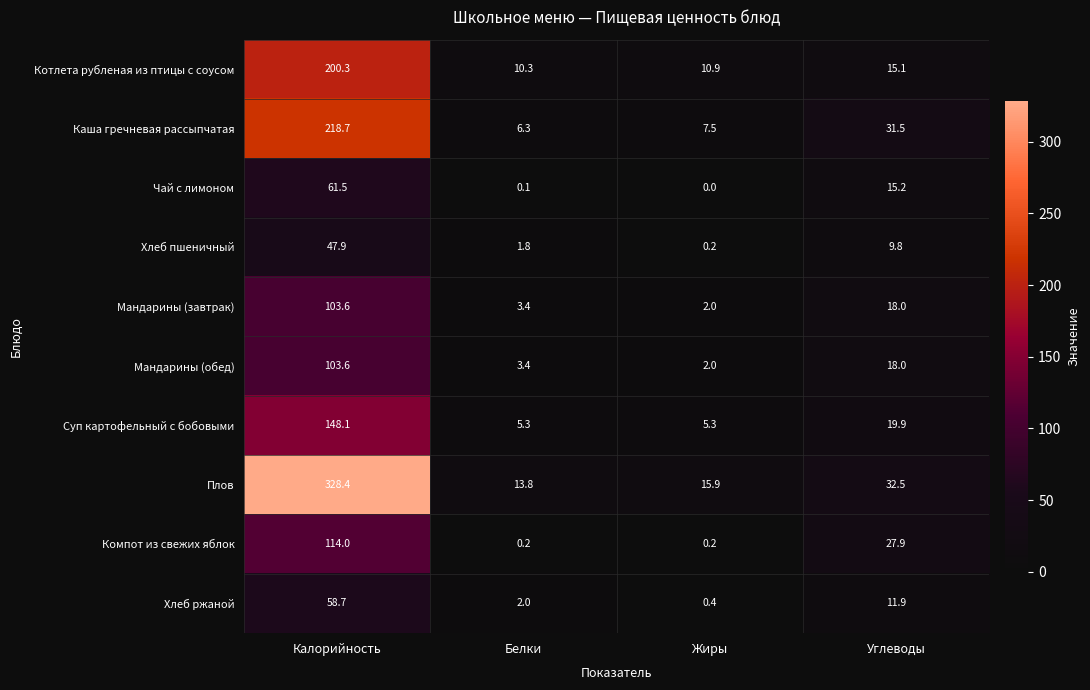

At which category is the sum across all series the highest?

Калорийность